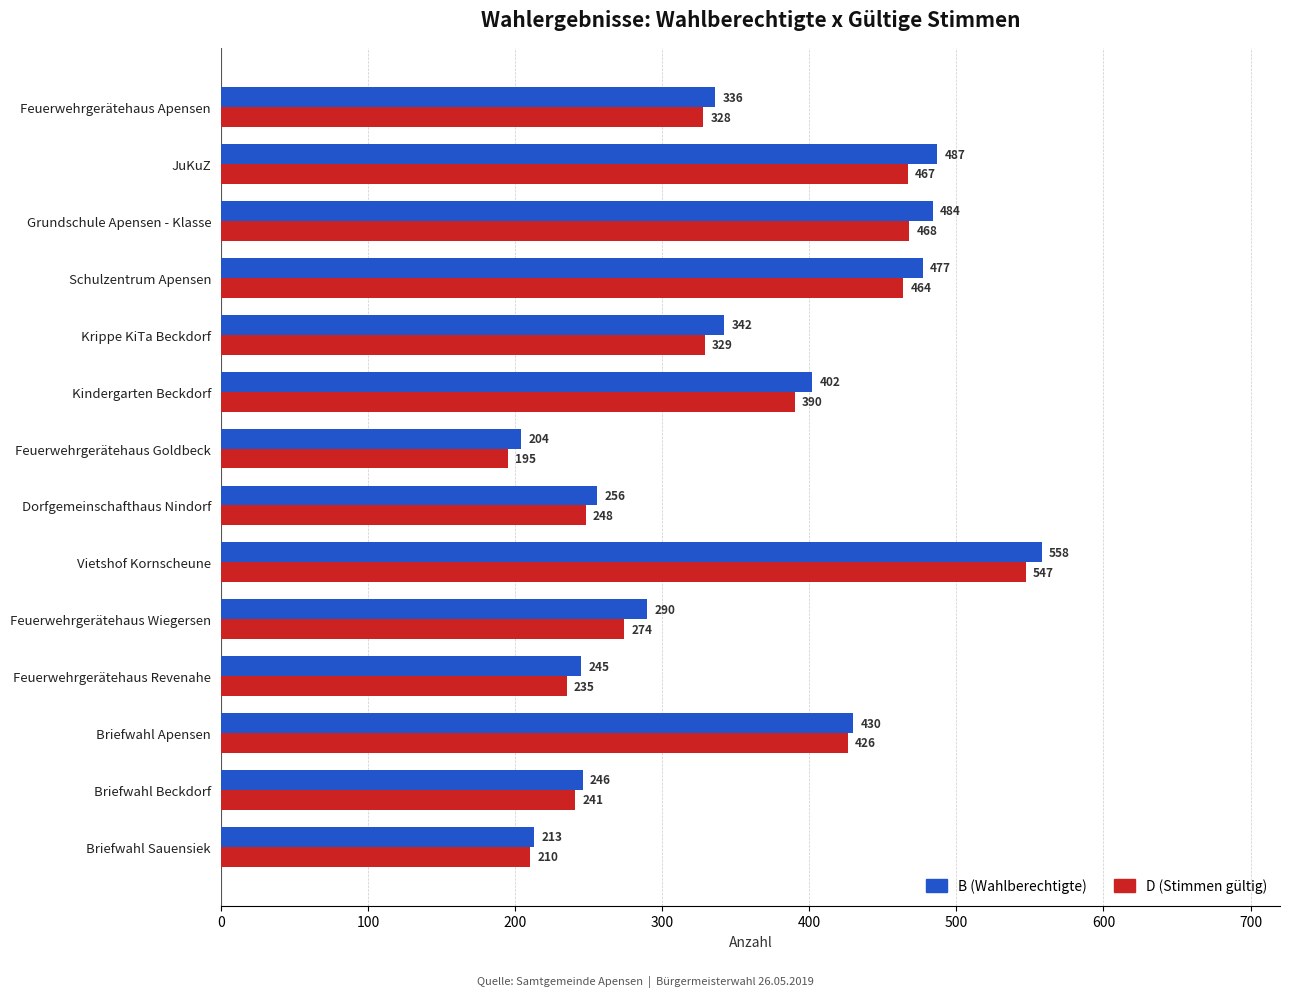

What is the sum of all D (Stimmen gültig) values?

4822